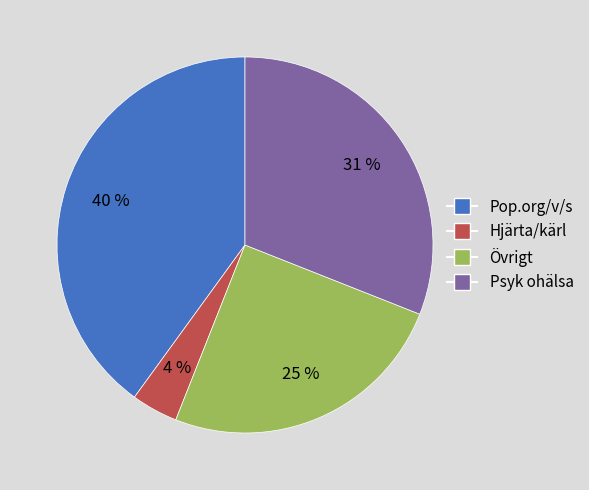

Is there a majority slice in this chart?

No